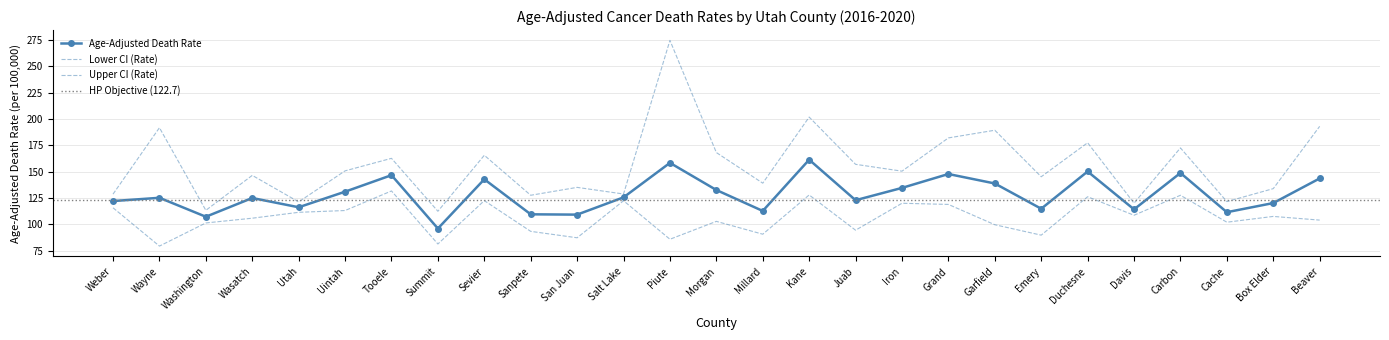

Read the Age-Adjusted Death Rate value at San Juan.

109.1